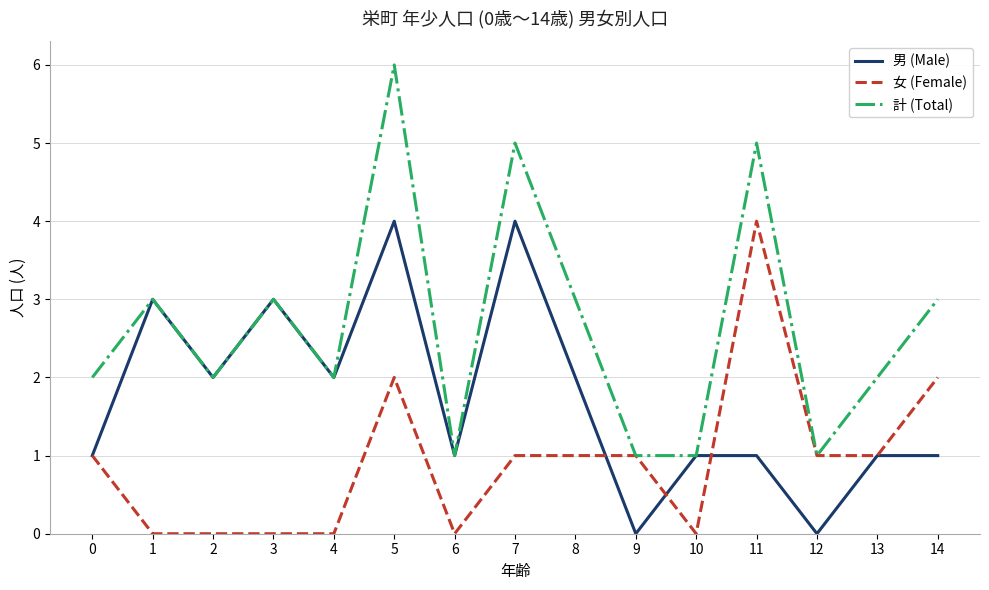

The 男 (Male) series shows 2 at 8. True or false?

True